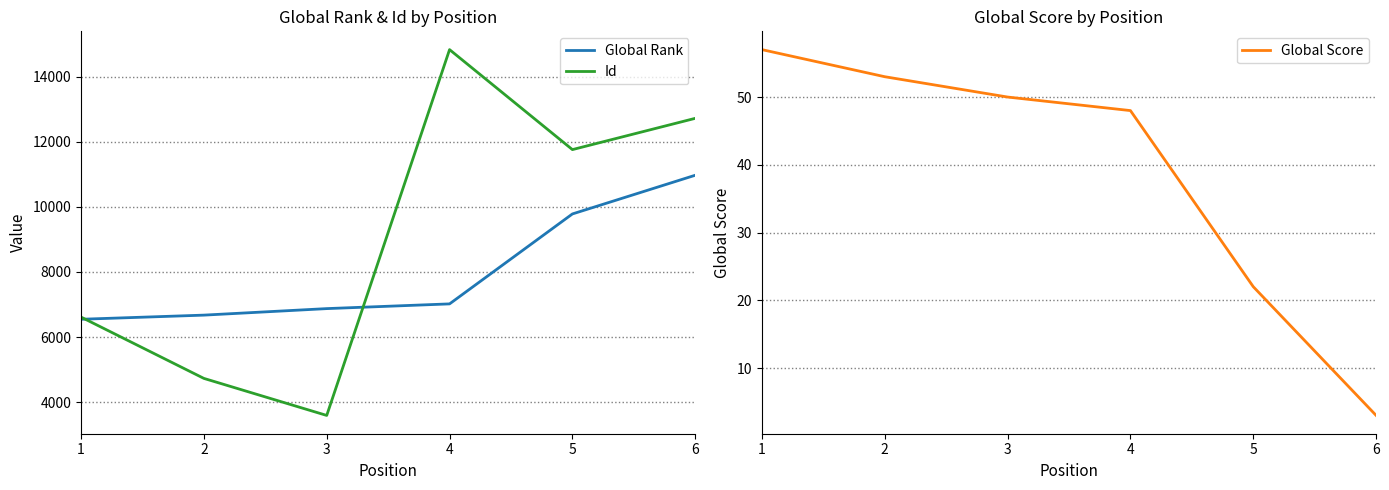

What are all the series names shown in the legend?

Global Rank, Id, Global Score